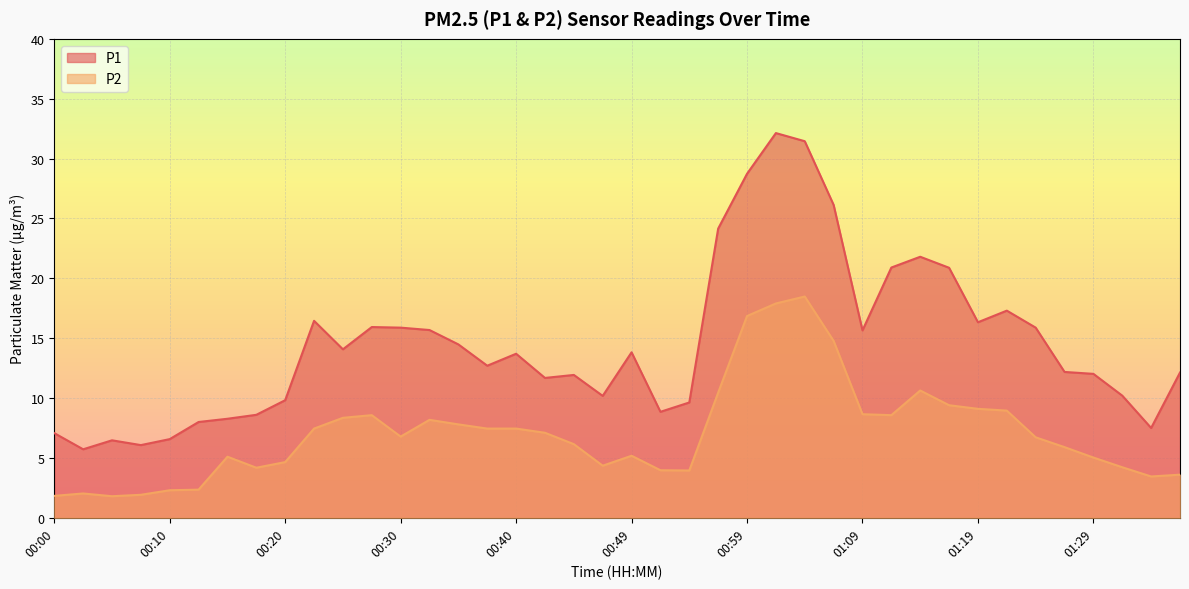

At which label does P1 reach its minimum?

00:03